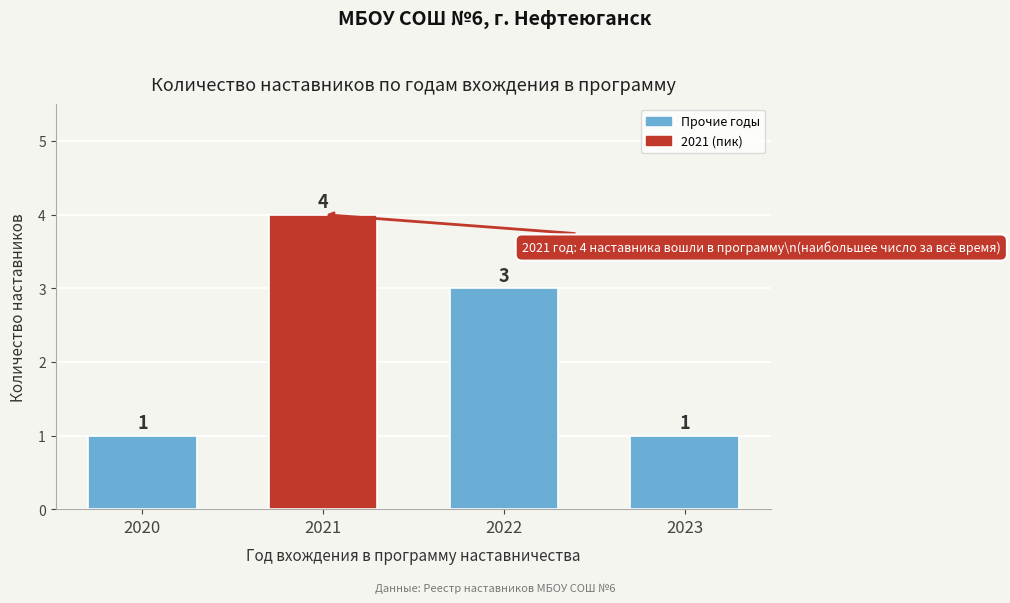

Reading left to right, what are all the values shown in this chart?

2020=1	2021=4	2022=3	2023=1